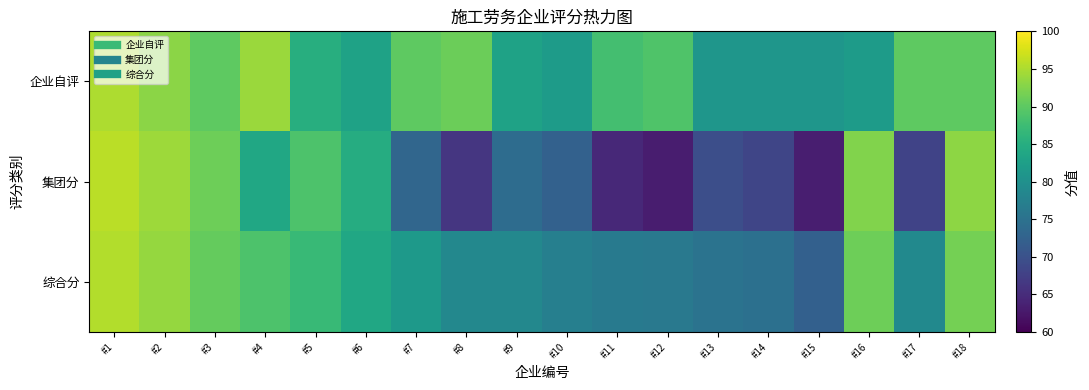

Which series changed the most between #3 and #5?

企业自评